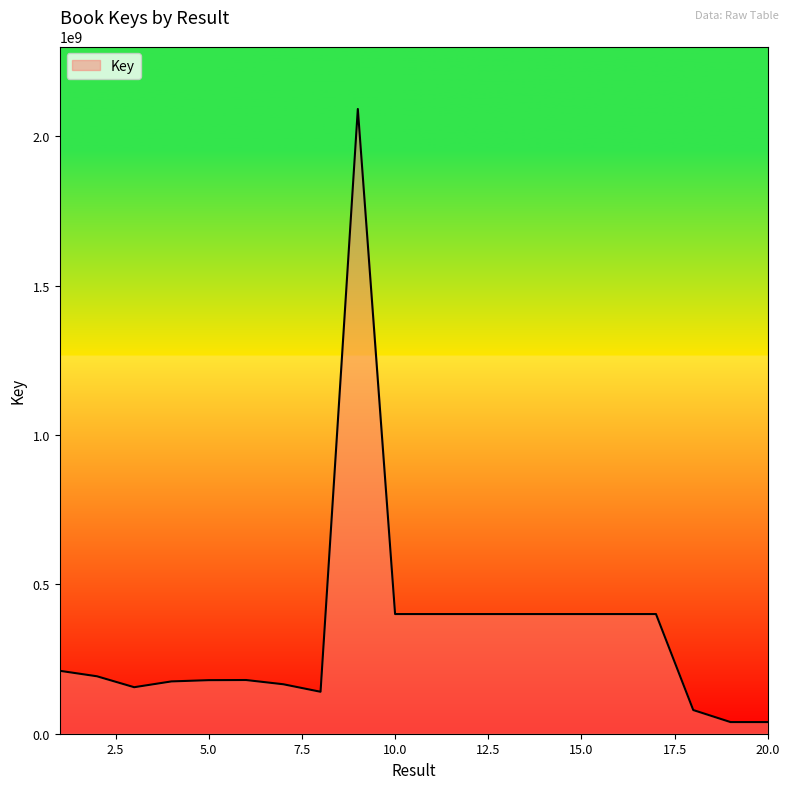

What is the minimum value shown in the chart?

38977978